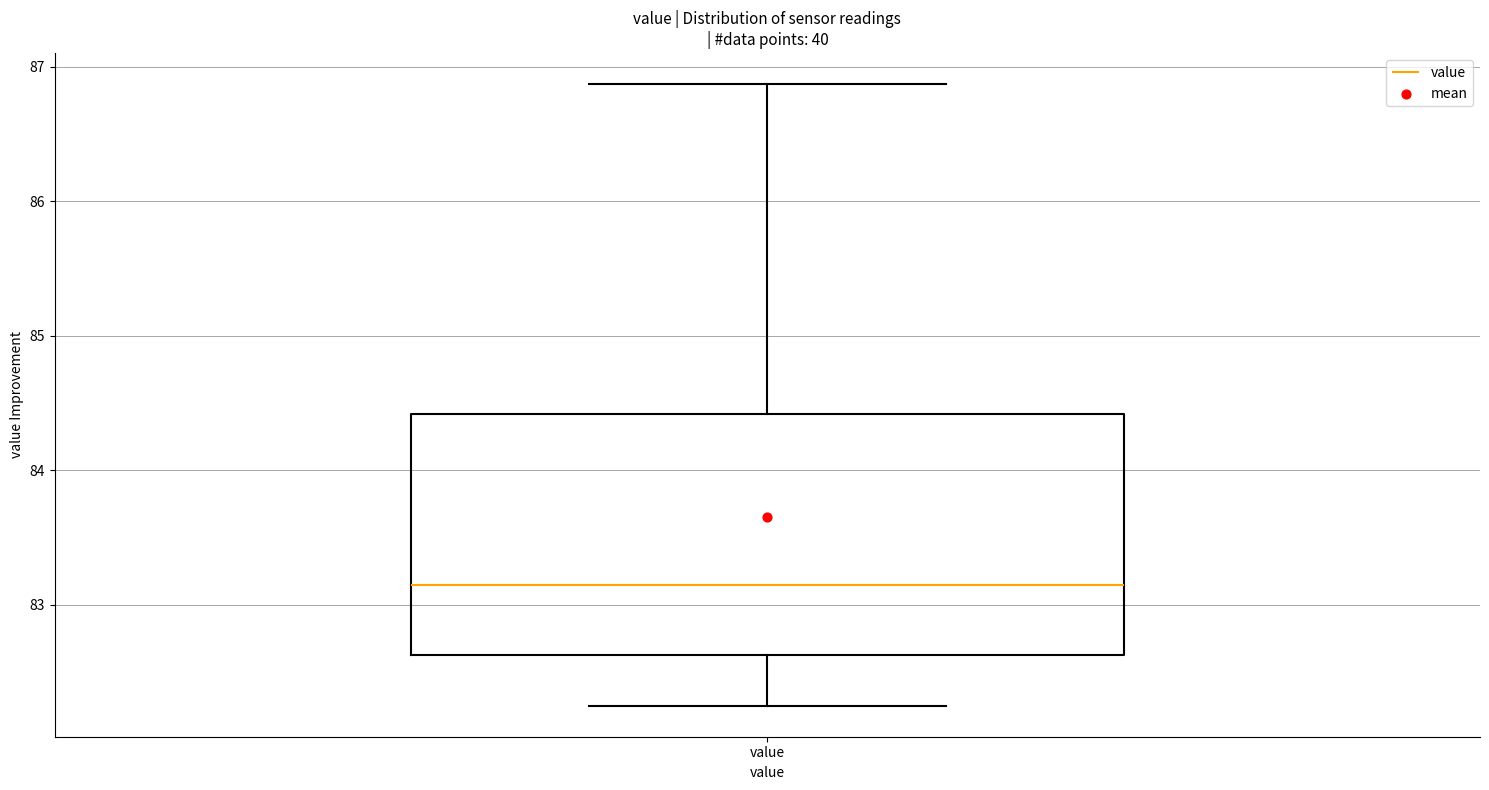

Read this box plot against the y-axis: the position of the median line, the range covered by the box, and the ends of both whiskers. The values are not printed on the chart, so give them approximately, as read against the axis.

median 83.2, box 82.6 to 84.4, whiskers 82.3 to 86.9